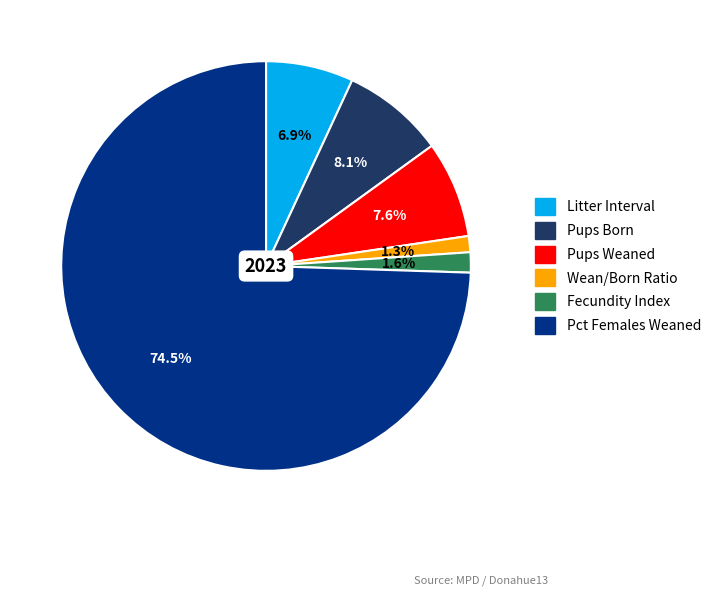

Which has a higher value, Pups Weaned or Fecundity Index?

Pups Weaned